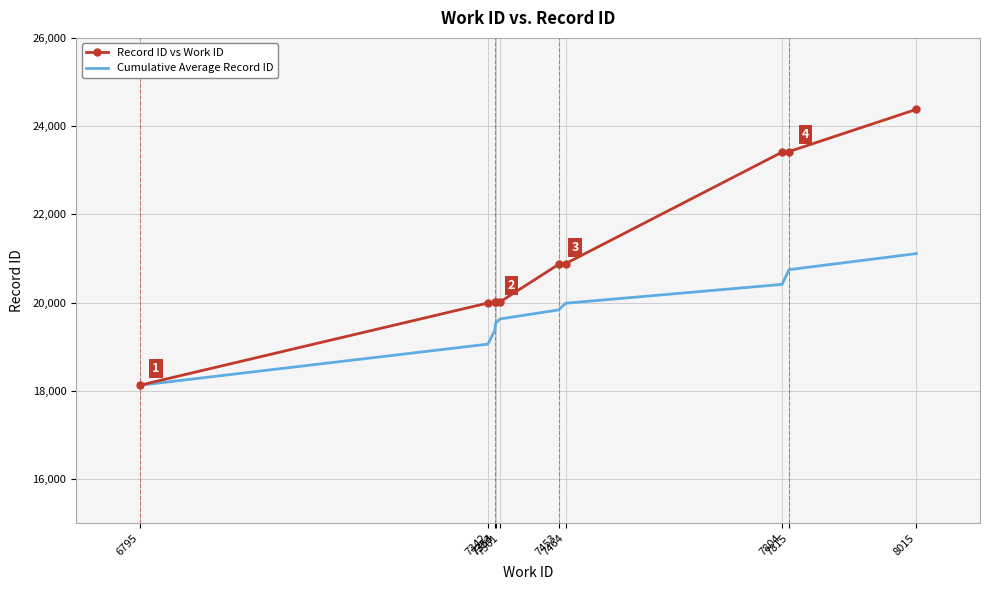

What is the greatest value displayed?

24380